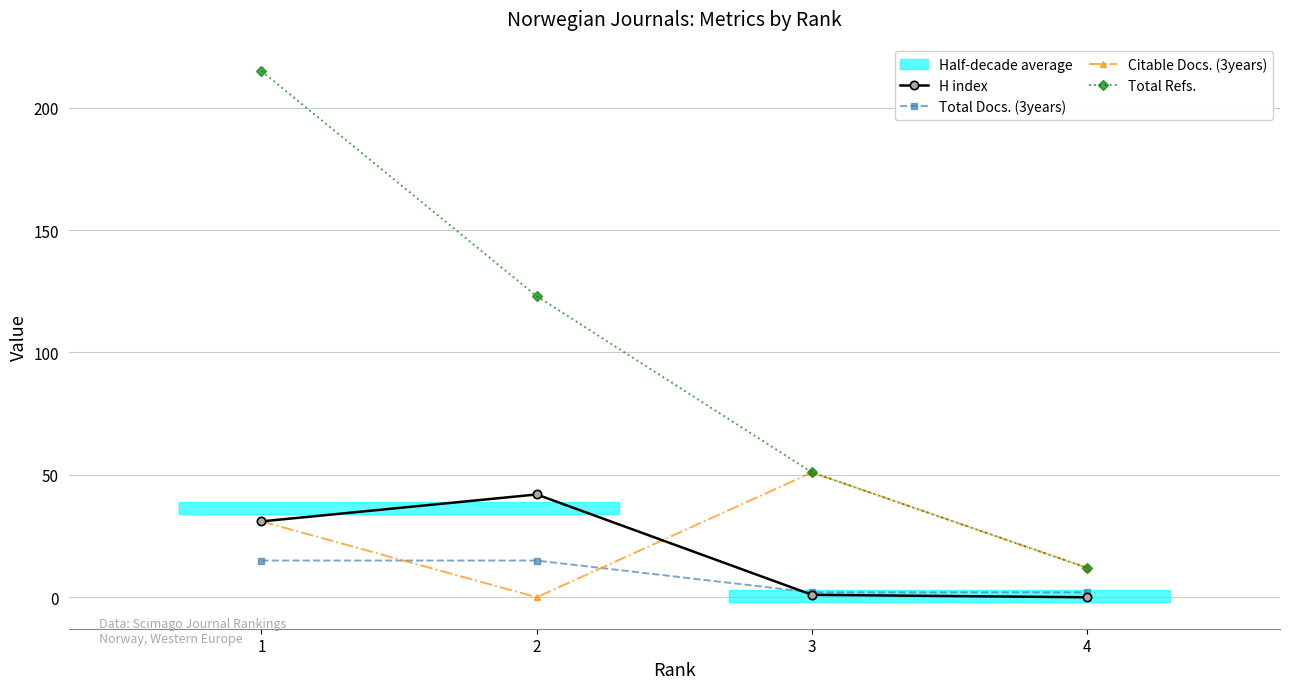

Where do H index and Total Docs. (3years) first cross each other?

2 and 3